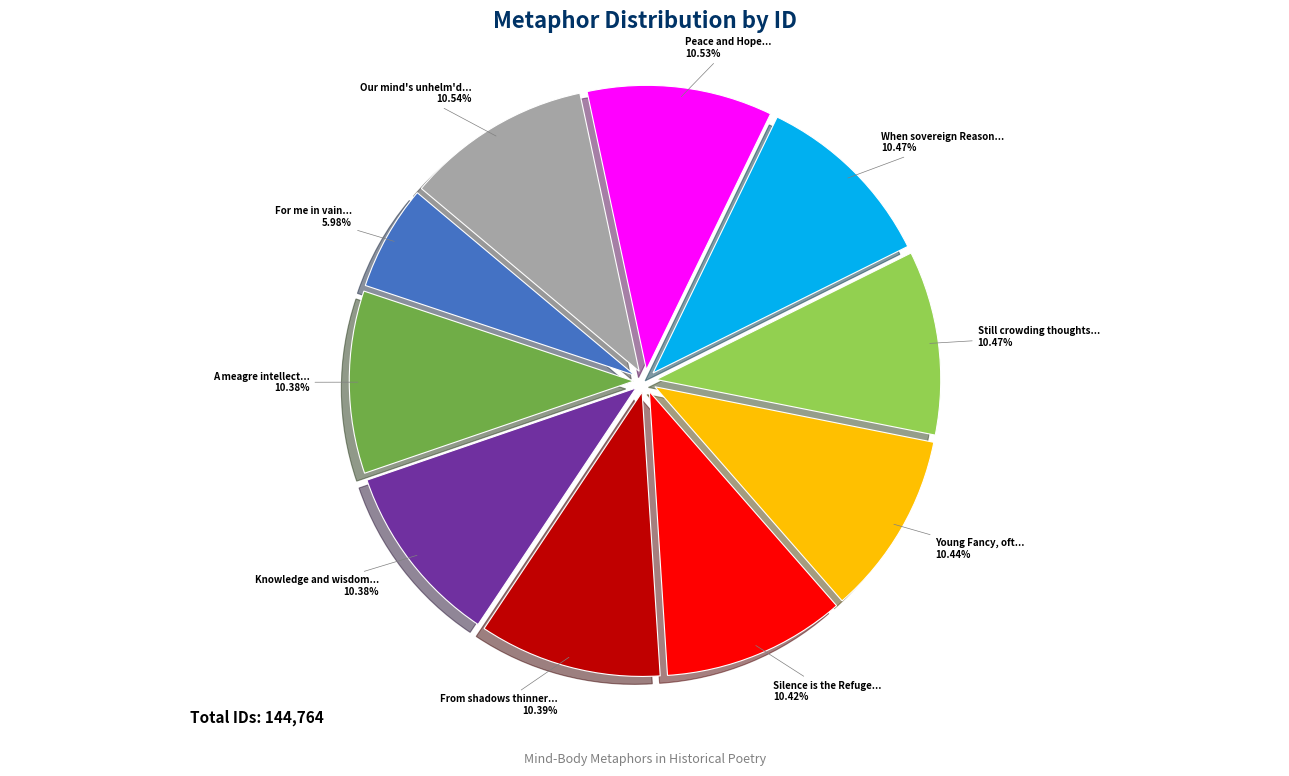

Does Young Fancy, oft... account for over 50% of the chart?

No